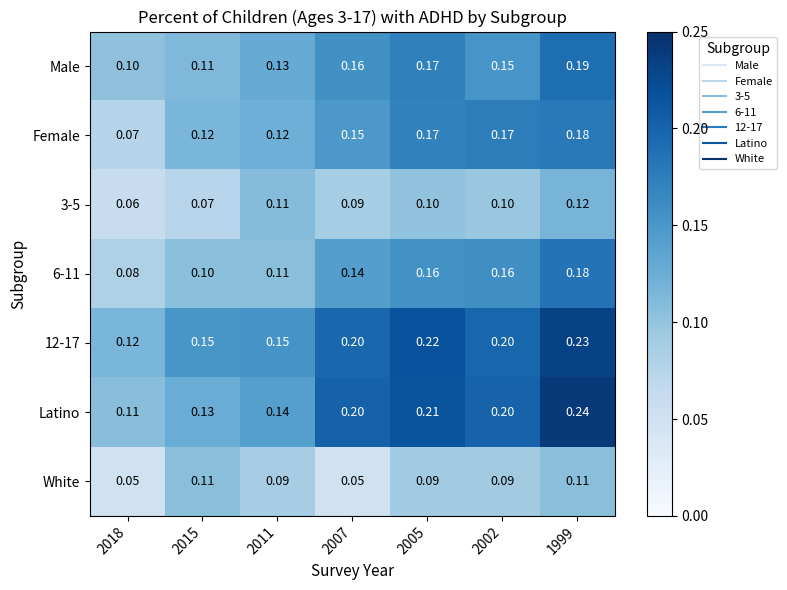

Is the value of Female at 2018 greater than the value of 6-11 at 2002?

No